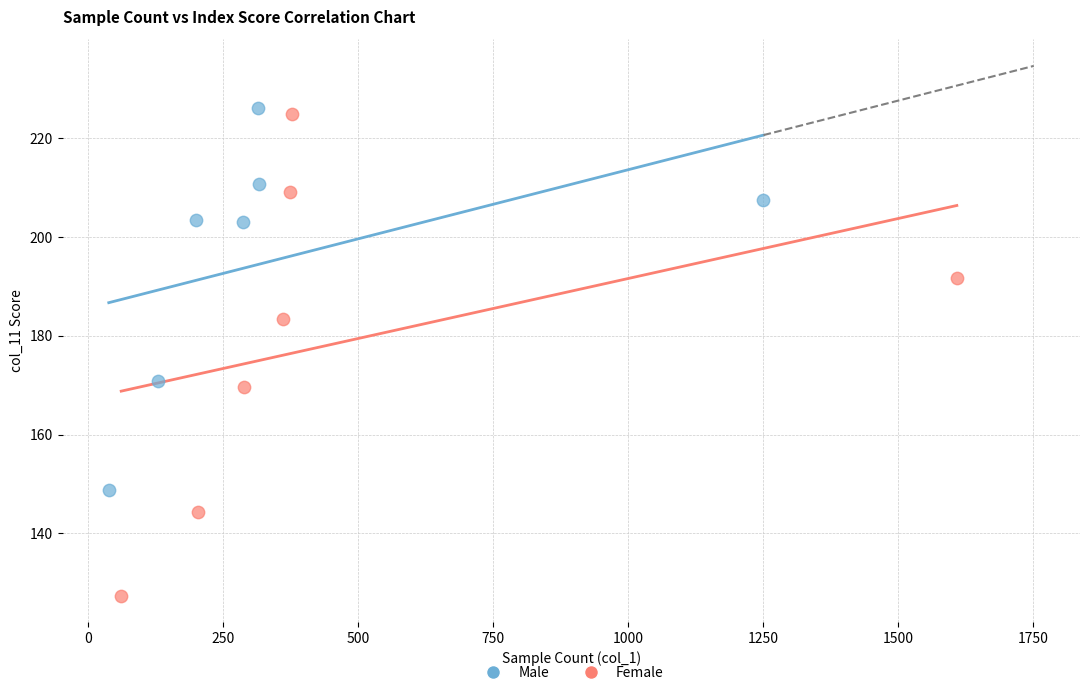

Which series has the largest Y range (max minus min)?

Female